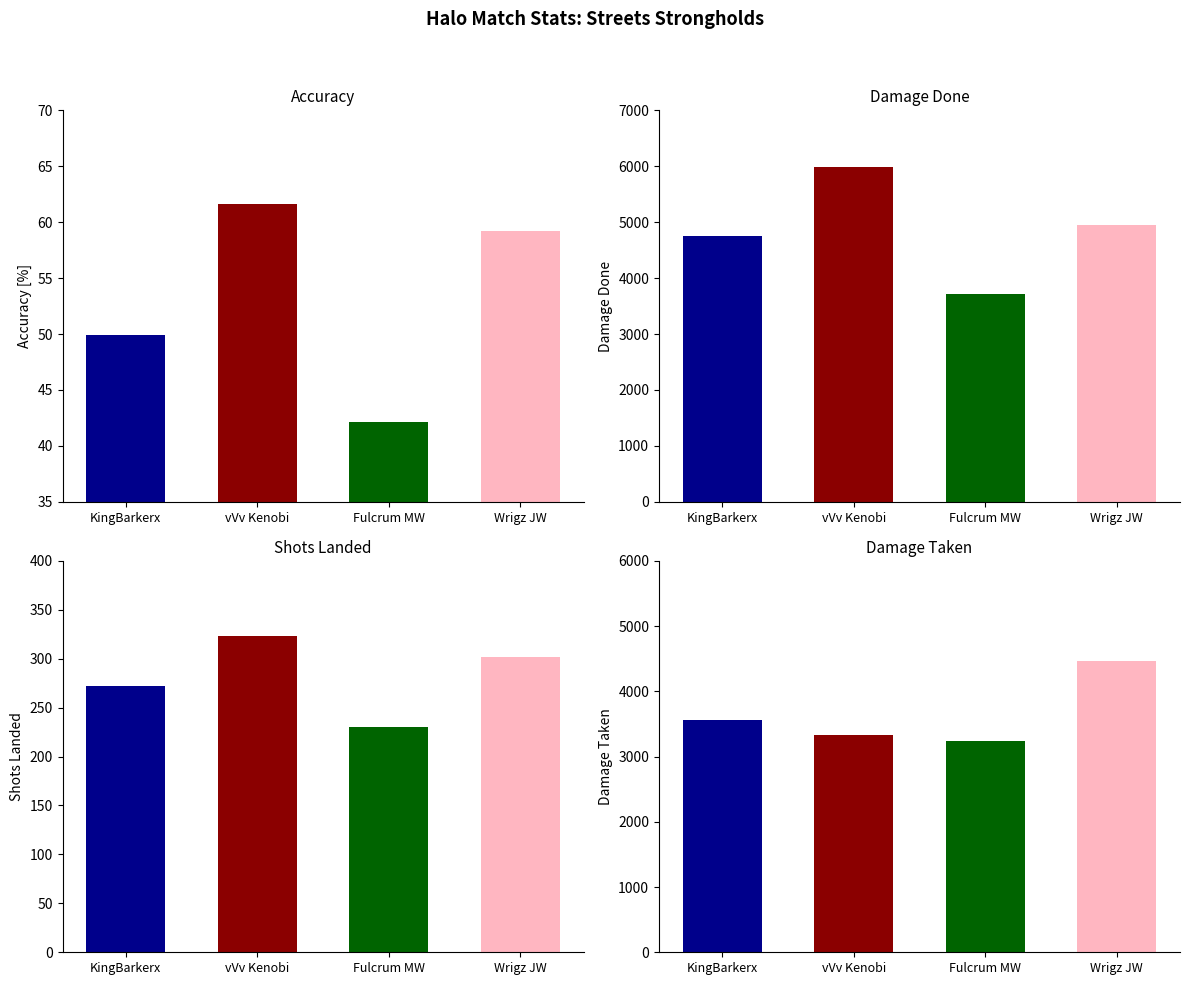

What is the difference between the ShotsLanded values at KingBarkerx and Wrigz JW?

30.0